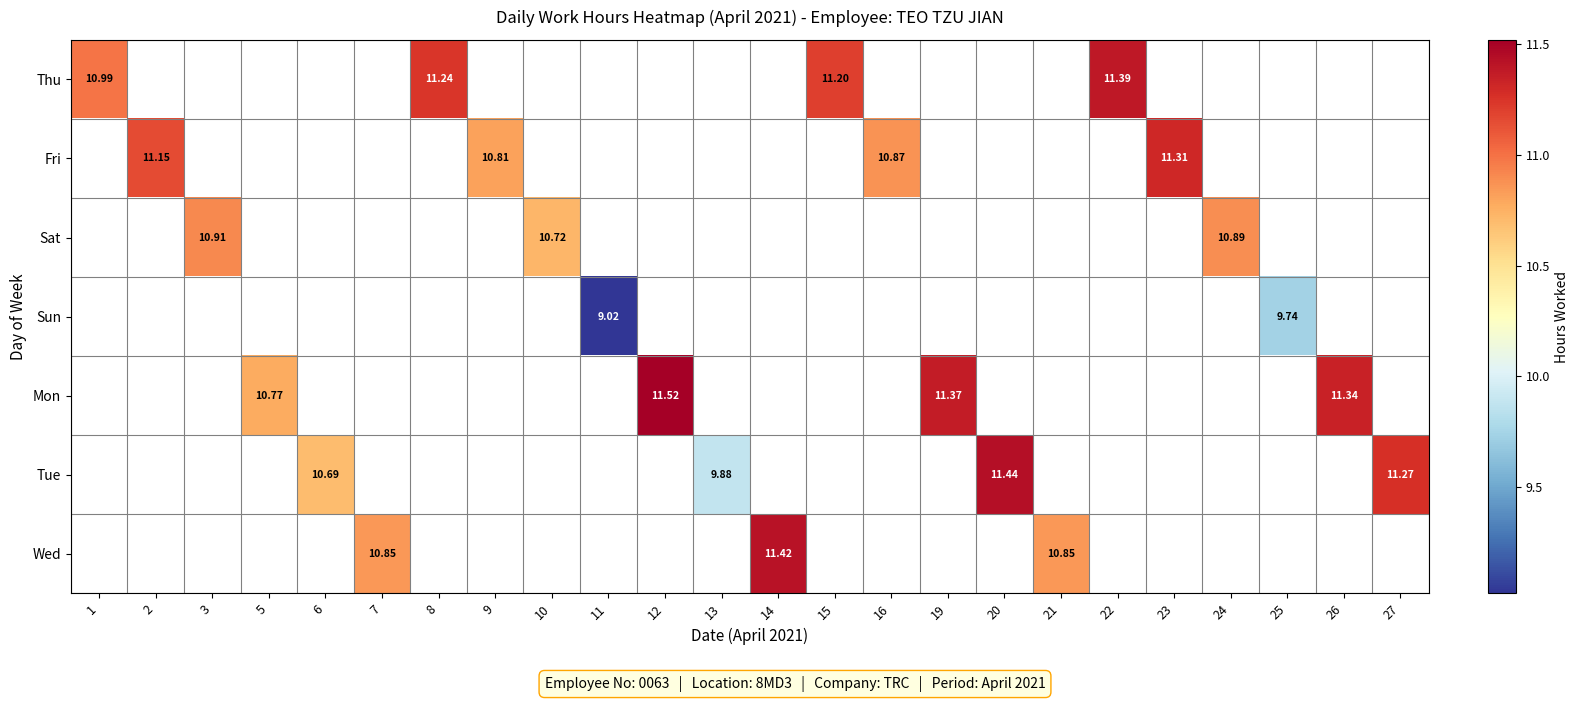

Is it true that Sun equals 9.0 at 11?

True